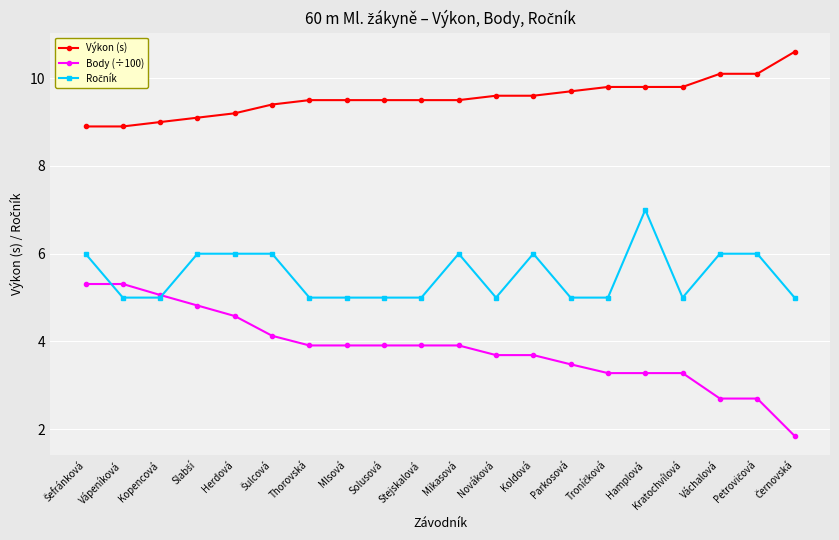

What is the average value of the Výkon (s) series?

9.6